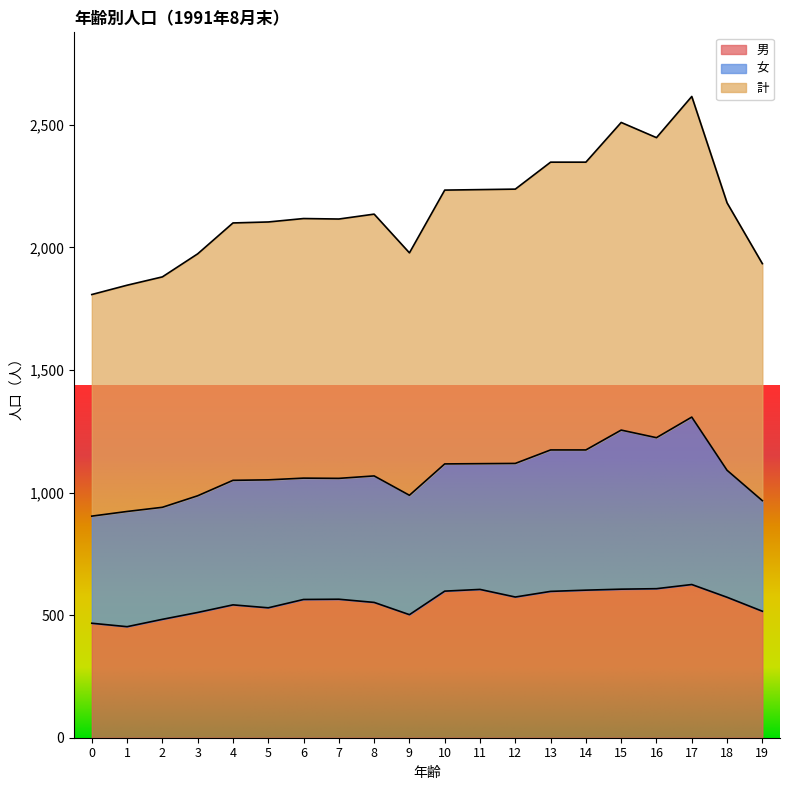

What is the total value across all series at 9?

1978